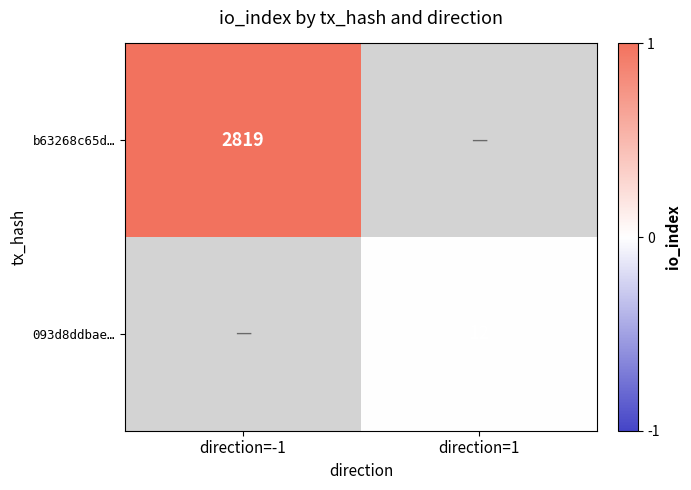

The value of 093d8ddbae… at direction=1 is 12. True or false?

True